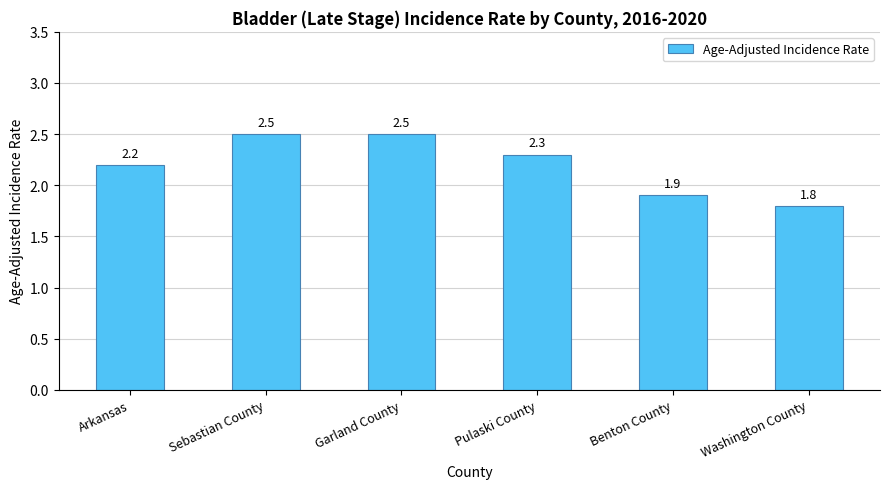

What is the label of the 6th bar from the left?

Washington County